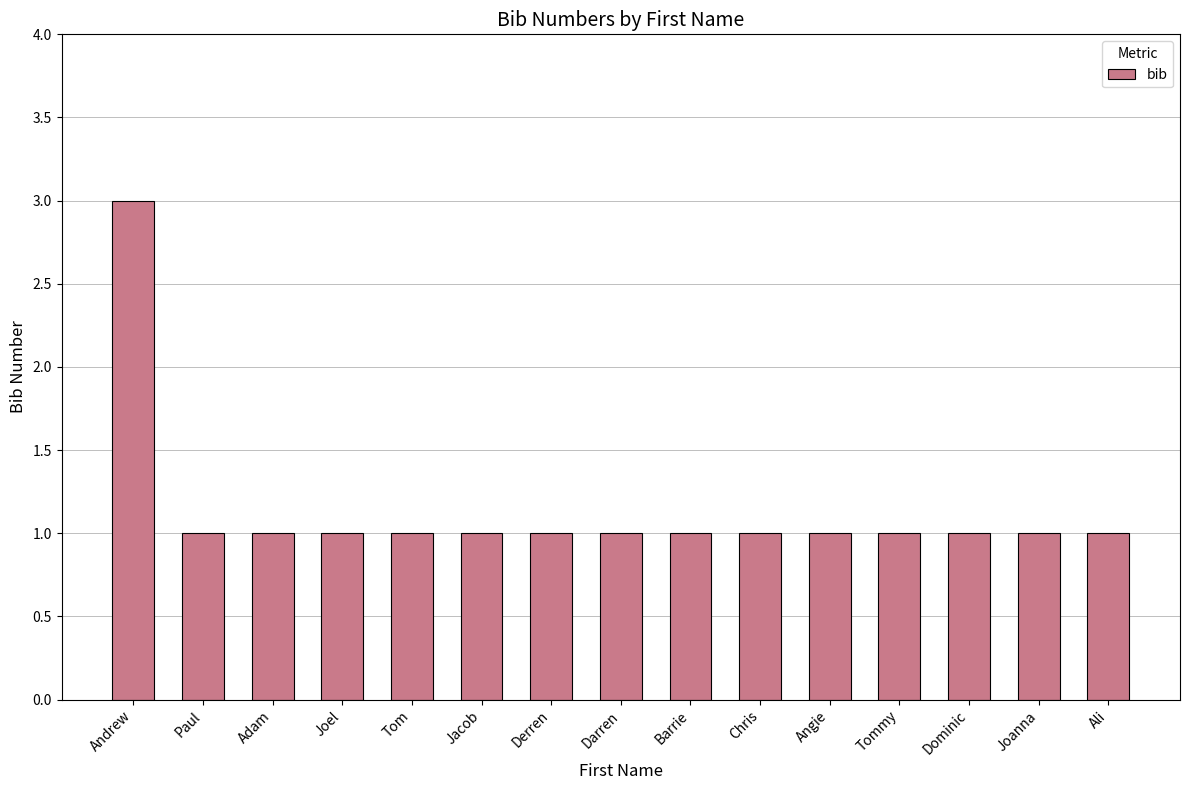

Reading left to right, what are all the values shown in this chart?

3	1	1	1	1	1	1	1	1	1	1	1	1	1	1